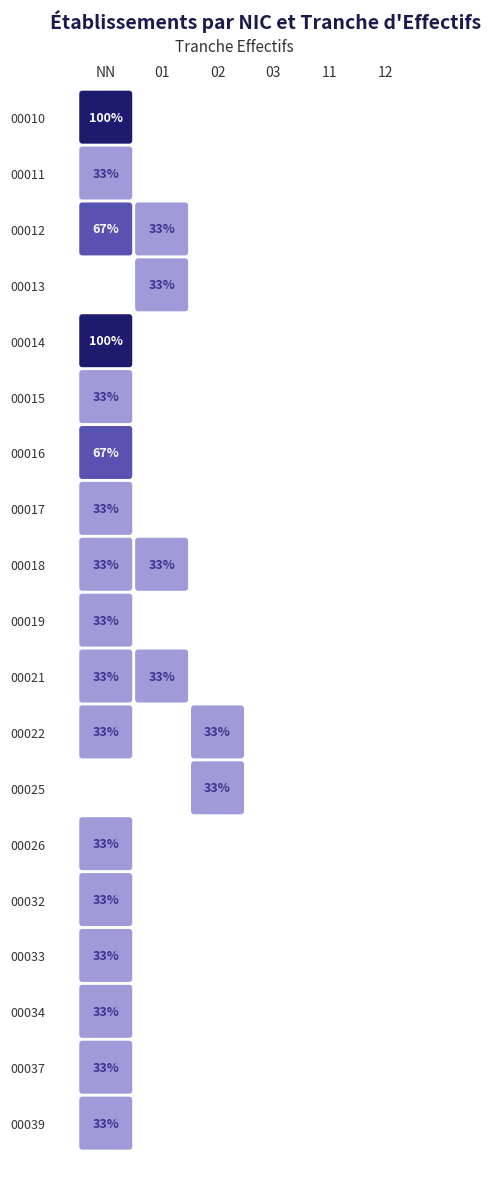

Is the value of 00025 at NN greater than the value of 00018 at 02?

No